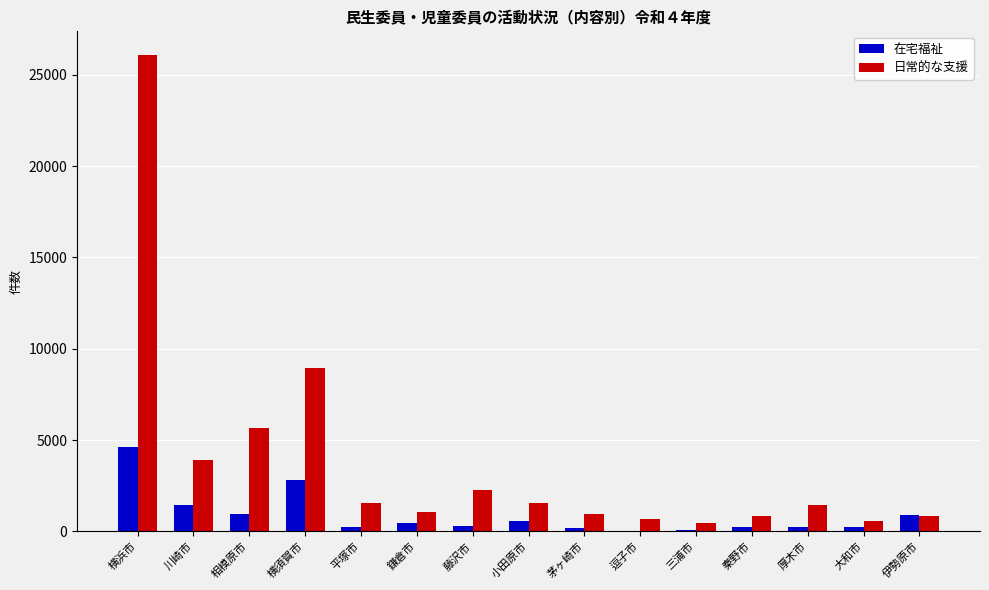

At which label does 在宅福祉 reach its peak?

横浜市